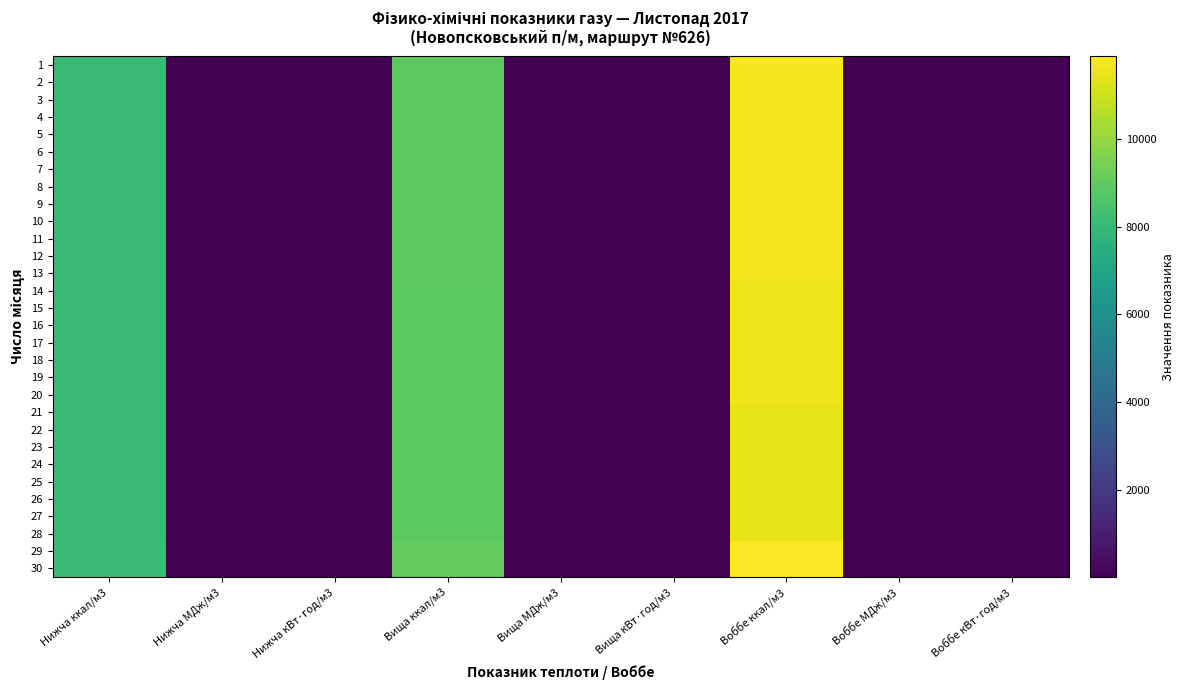

What is the total value across all series at Нижча ккал/м3?

241439.8